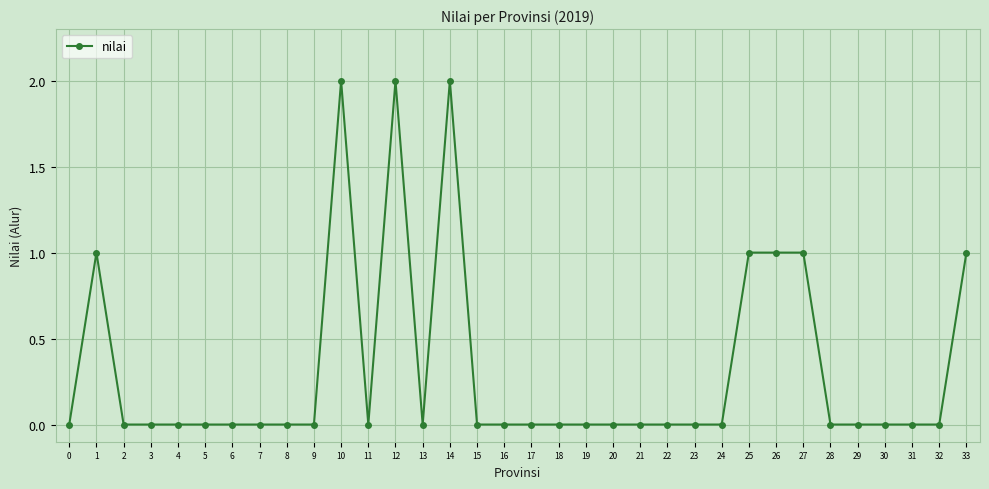

How many data points does each series have?

34